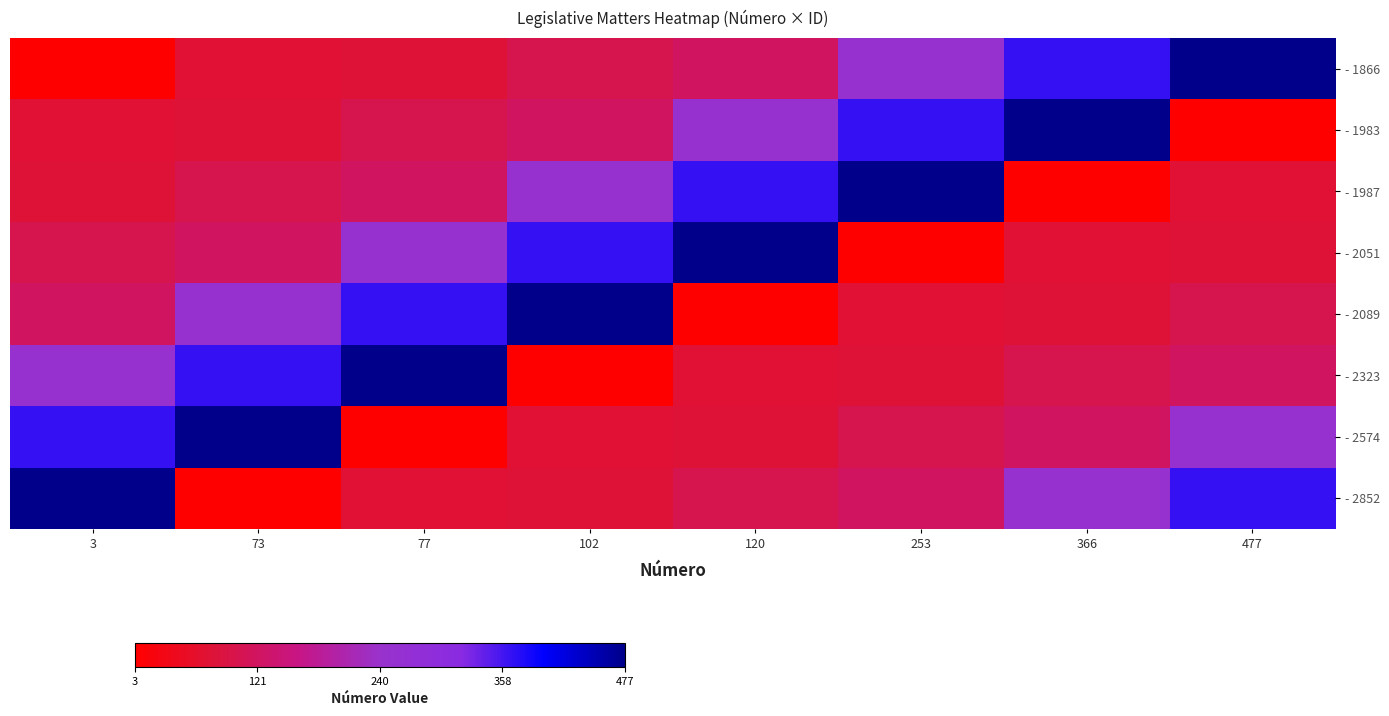

What is the difference between the highest and lowest values at 366?

474